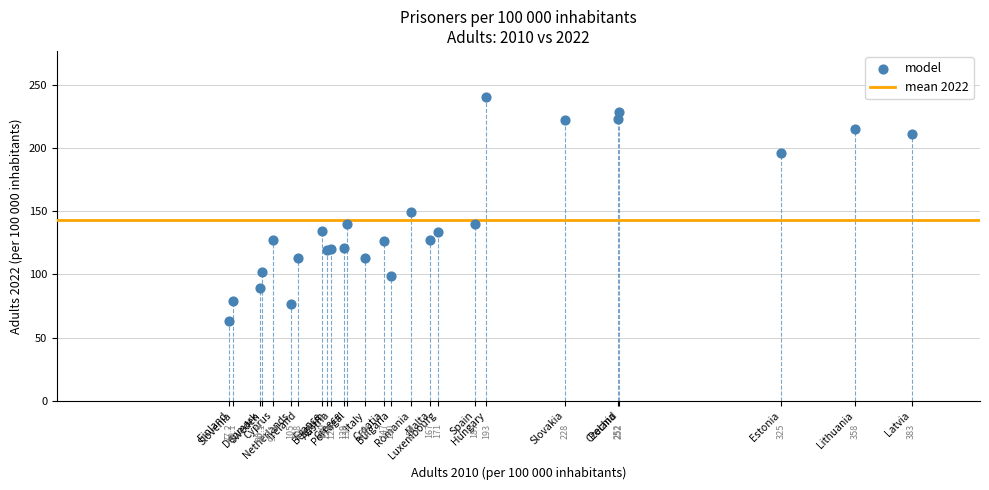

What Y value in the scatter plot is closest to 151?

149.2